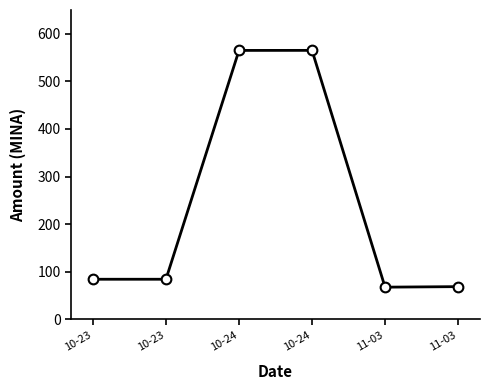

What is the difference between the second highest and minimum values?

497.0